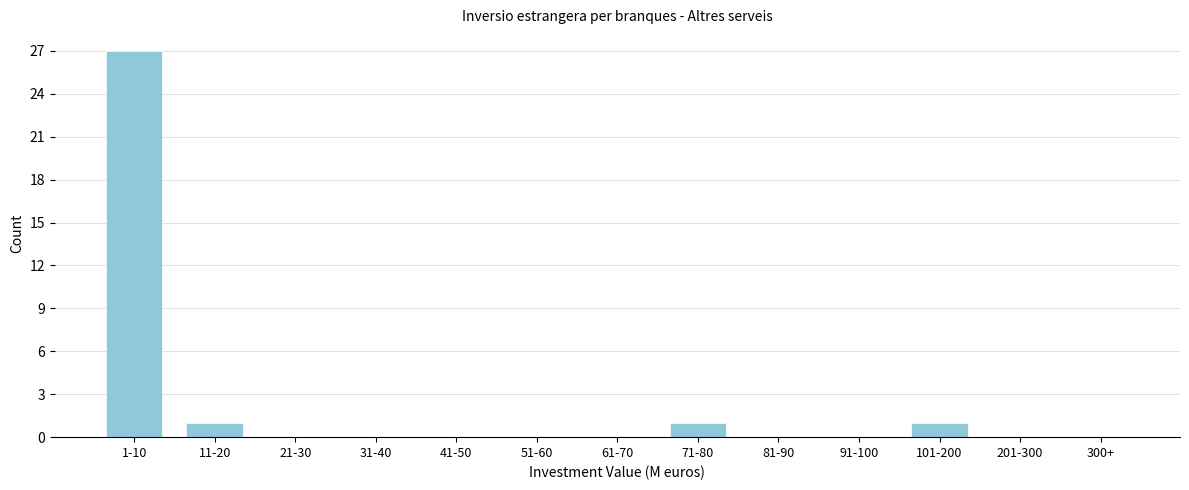

Reading left to right, transcribe all the data shown in this chart.

1-10=27	11-20=1	21-30=0	31-40=0	41-50=0	51-60=0	61-70=0	71-80=1	81-90=0	91-100=0	101-200=1	201-300=0	300+=0